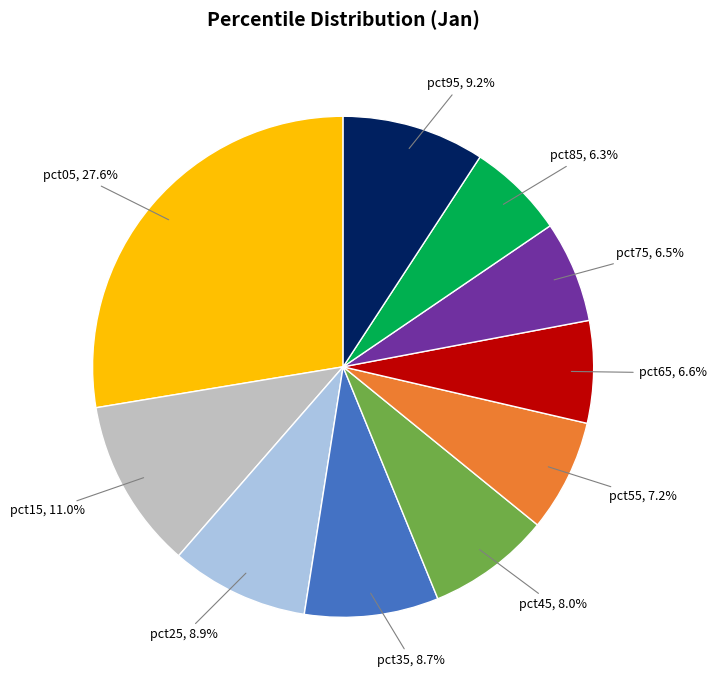

What is the largest slice in the pie chart?

pct05